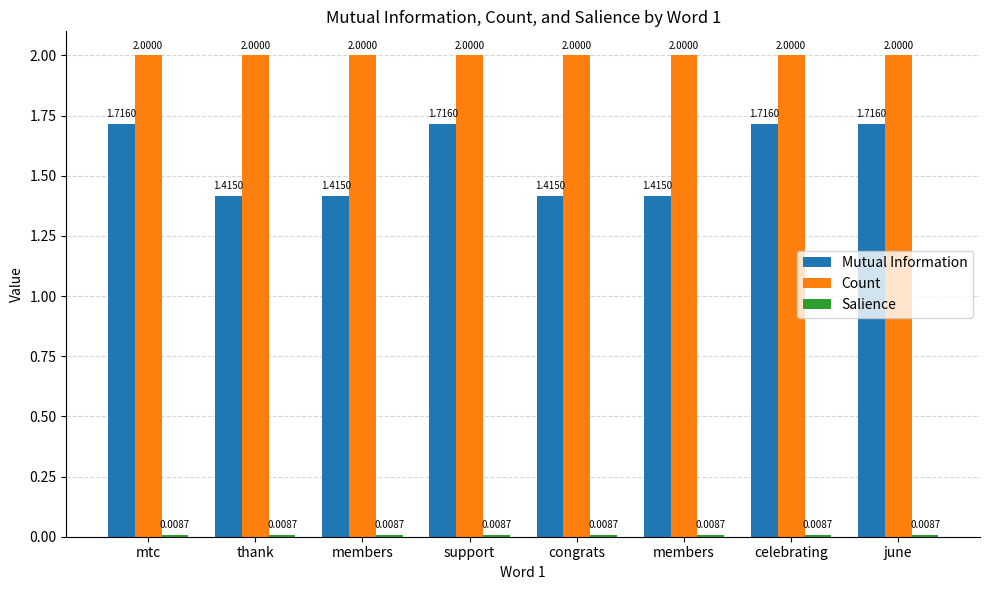

How many groups of bars are there?

8